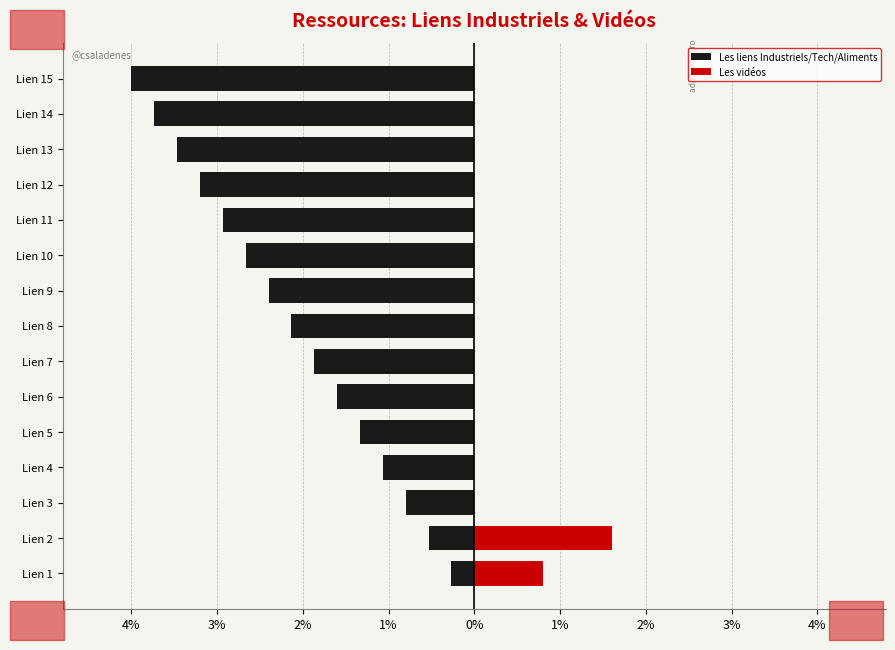

What is the difference between the highest and lowest values at 4%?

1.1